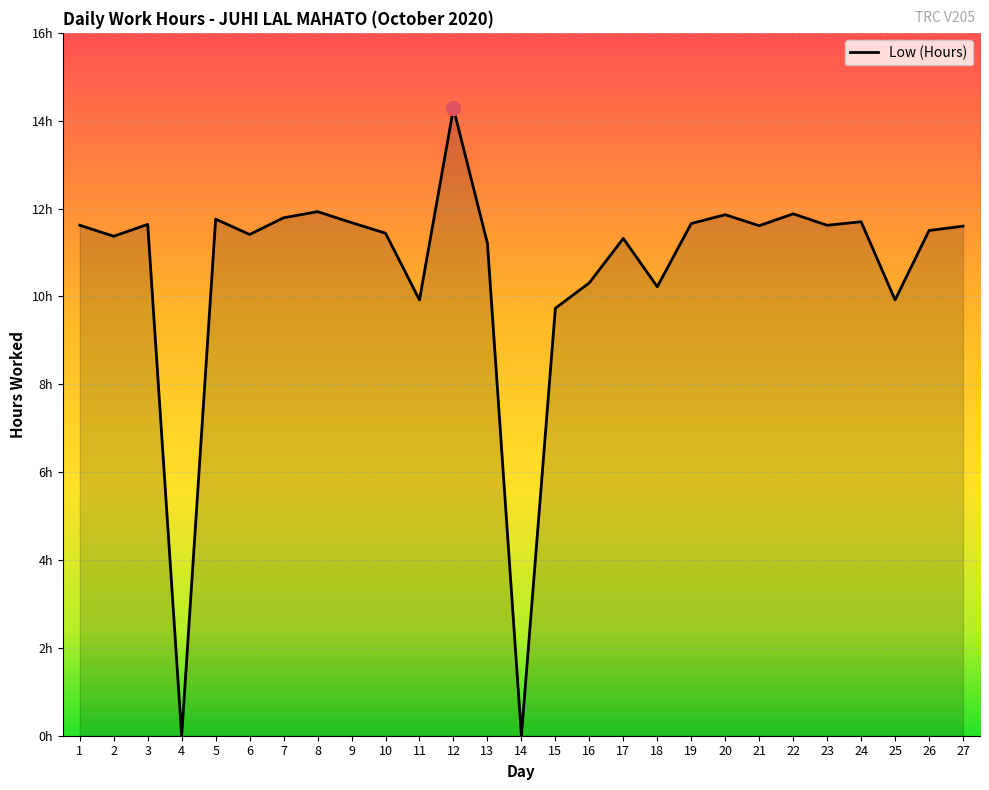

Rank the categories by value from lowest to highest.

4, 14, 15, 11, 25, 18, 16, 13, 17, 2, 6, 10, 26, 27, 21, 1, 23, 3, 19, 9, 24, 5, 7, 20, 22, 8, 12